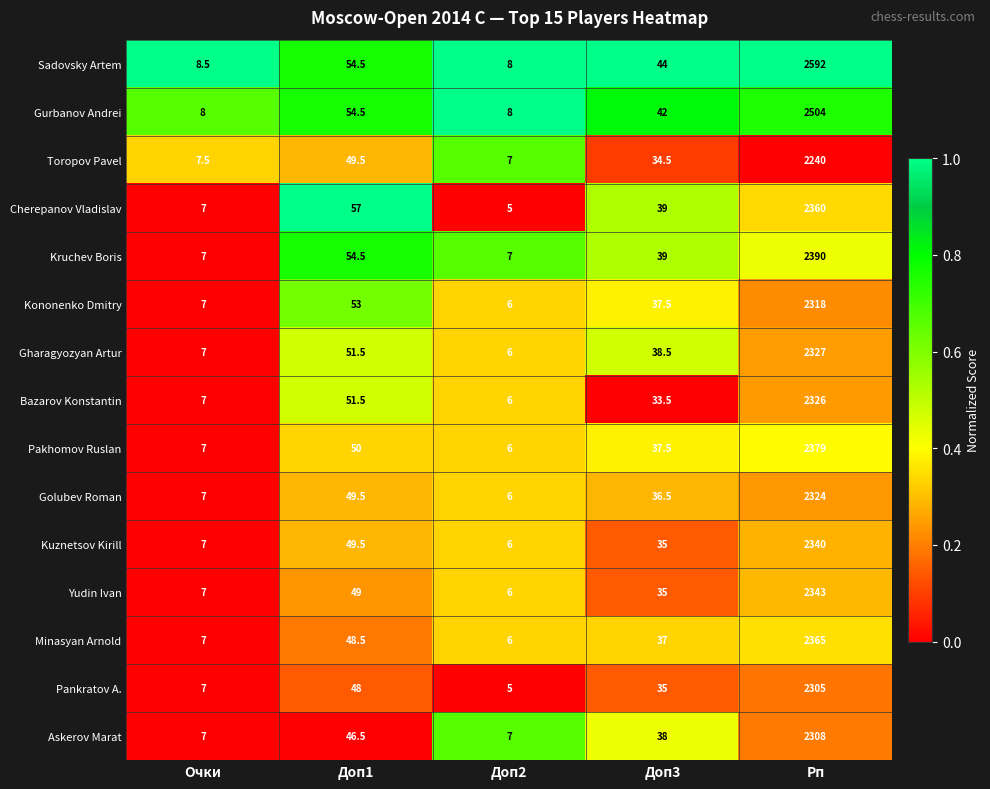

Which series has the widest spread of values?

Sadovsky Artem